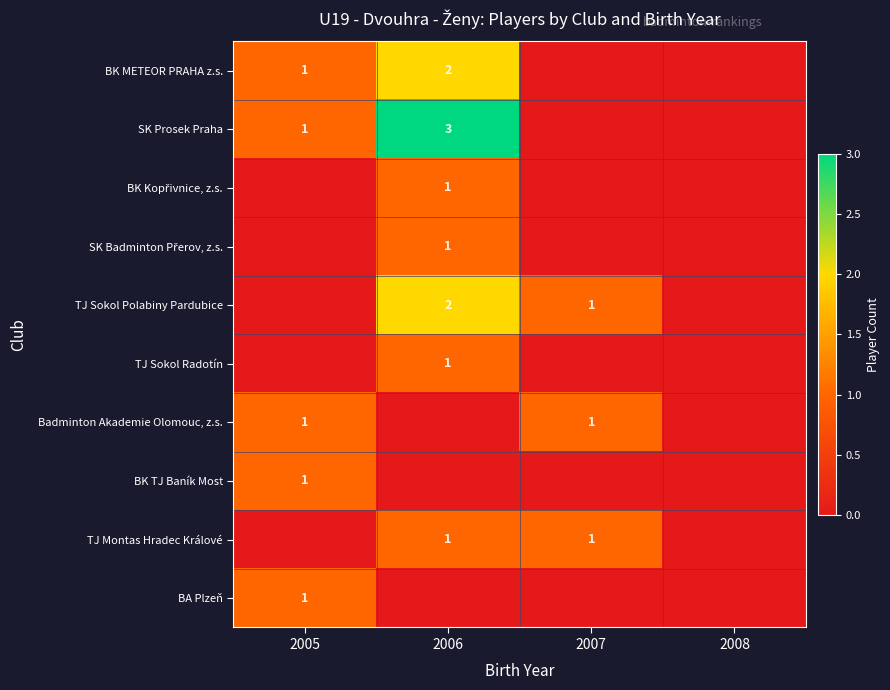

At how many categories does at least one series exceed 2?

1